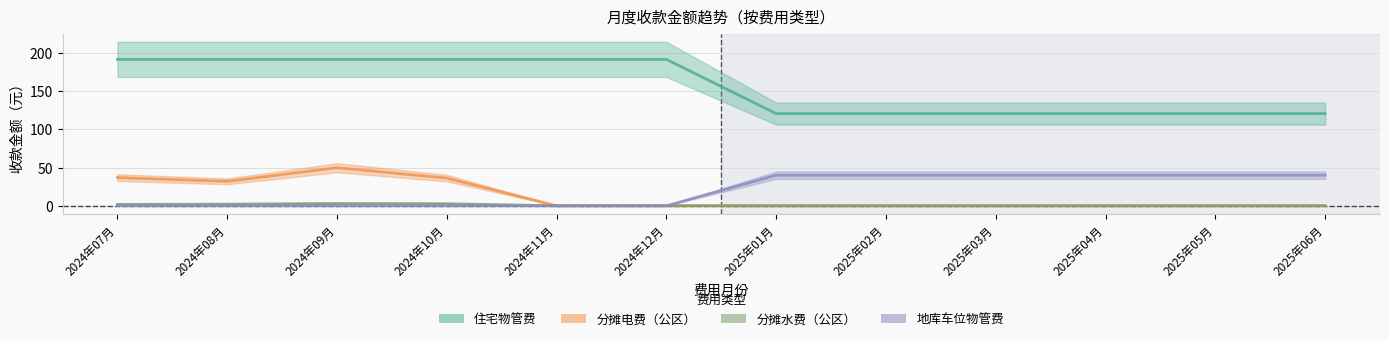

Count the number of categories in the chart.

12